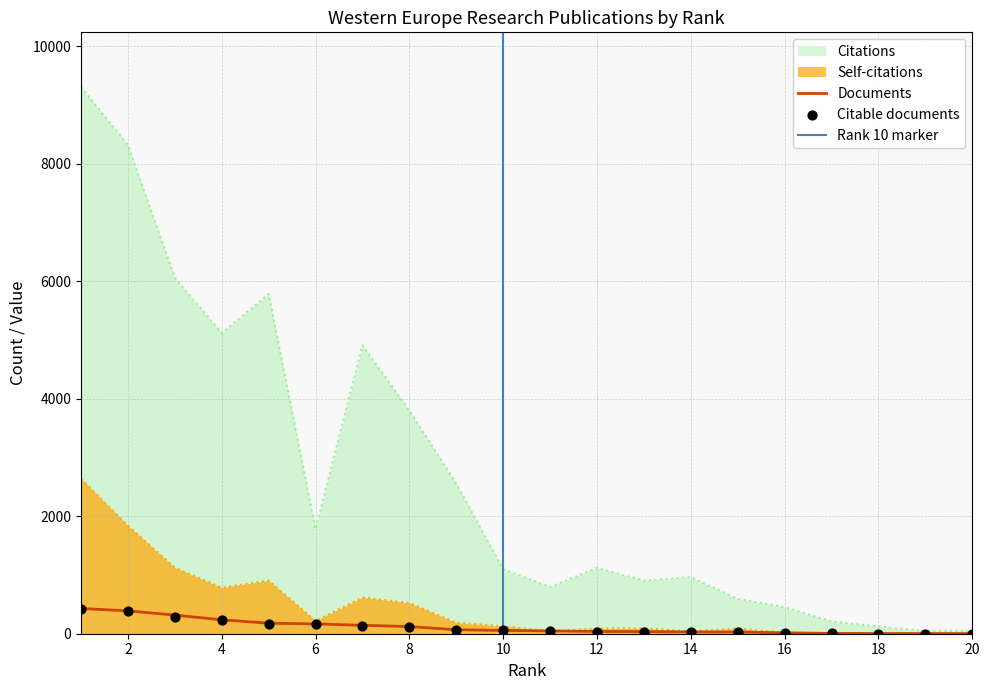

Which series reaches the maximum Y coordinate?

Citations